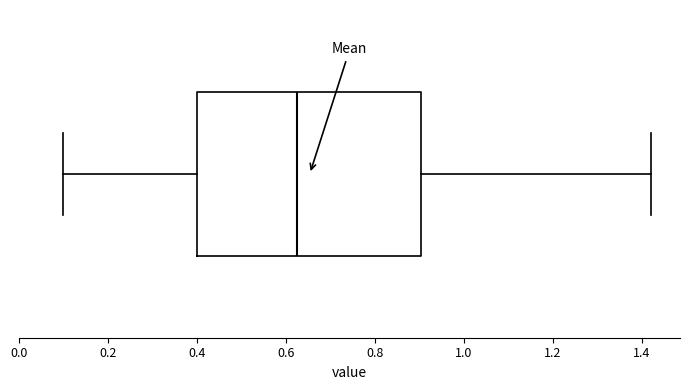

Transcribe this box plot: give where the median line is, the range the box spans, and where the two whiskers end, as read against the x-axis. The values are not printed on the chart, so give them approximately, as read against the axis.

median 0.62, box 0.40 to 0.90, whiskers 0.10 to 1.42